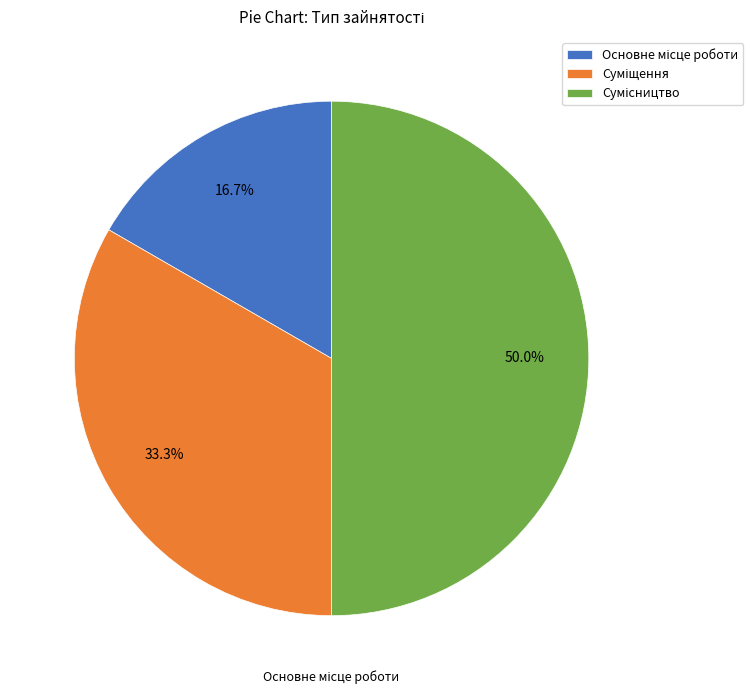

Count the number of slices in the pie.

3